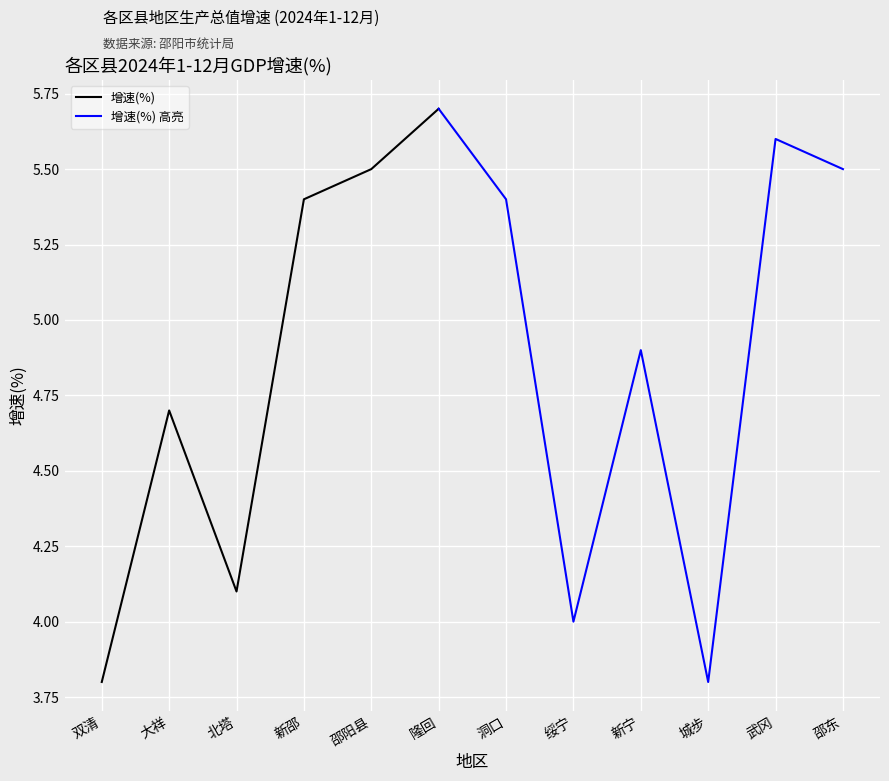

What is the difference between the values at 大祥 and 邵阳县?

0.8